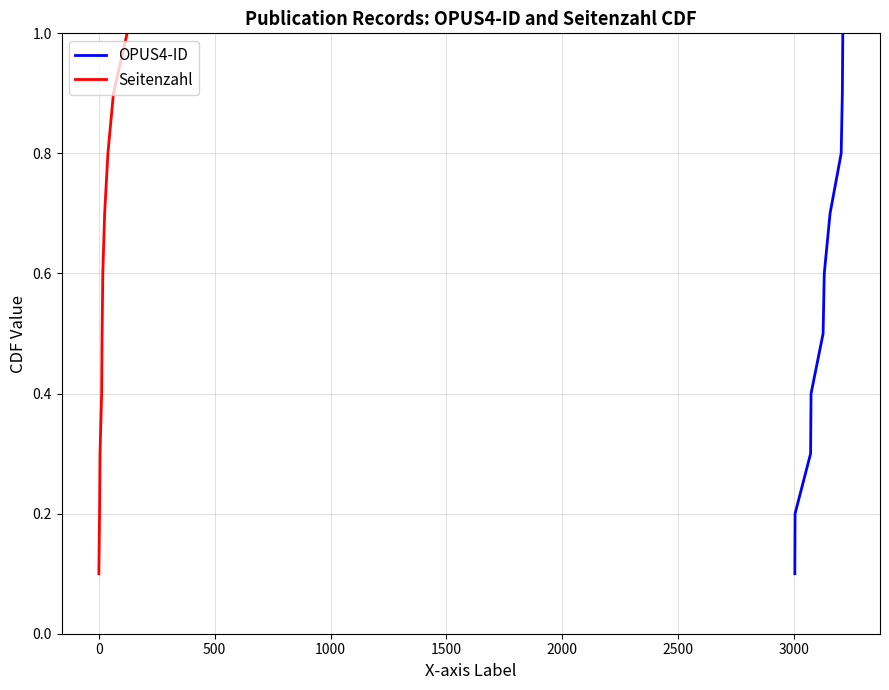

What is the average value of the Seitenzahl series?

0.6